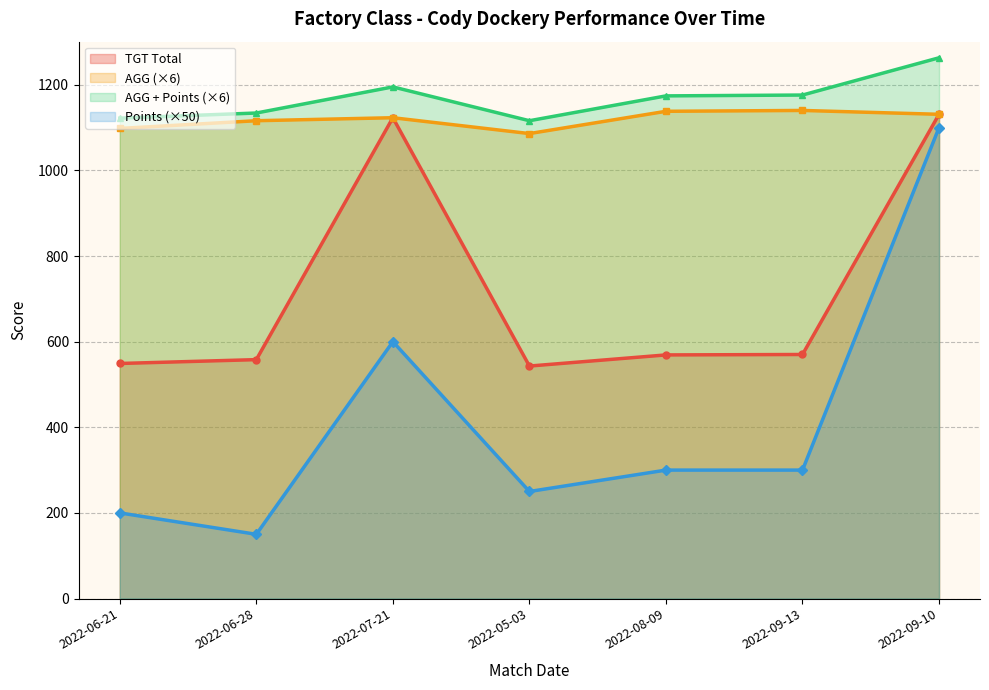

What are all the series names shown in the legend?

TGT Total, AGG (×6), AGG + Points (×6), Points (×50)